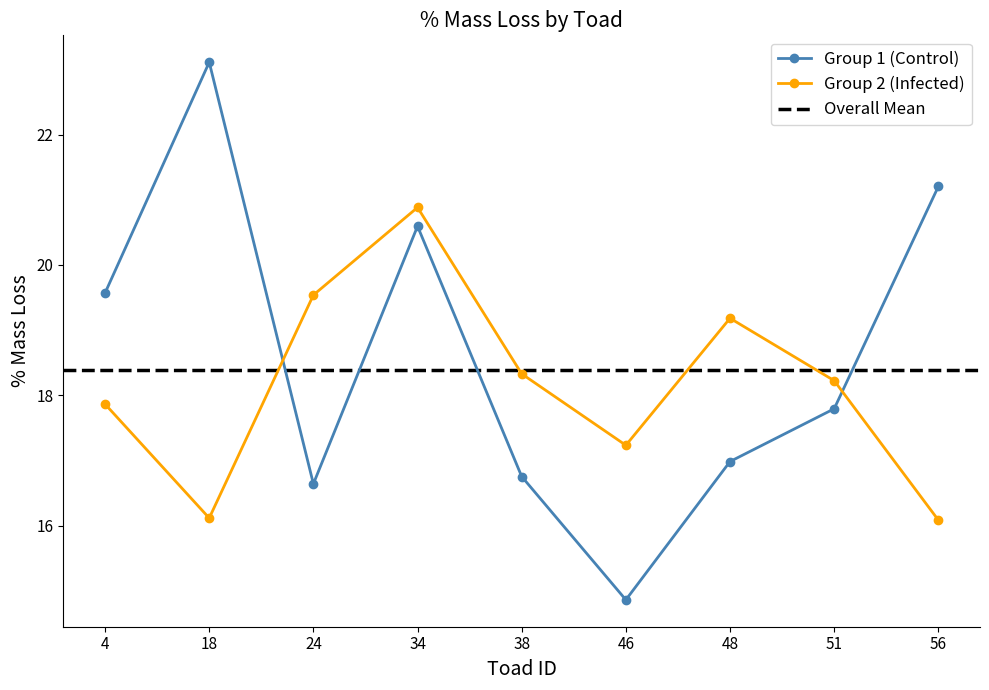

Reading right to left, what are all the values shown in this chart?

Group 1 (Control): 56=21.2	51=17.8	48=17.0	46=14.9	38=16.8	34=20.6	24=16.6	18=23.1	4=19.6
Group 2 (Infected): 56=16.1	51=18.2	48=19.2	46=17.2	38=18.3	34=20.9	24=19.5	18=16.1	4=17.9